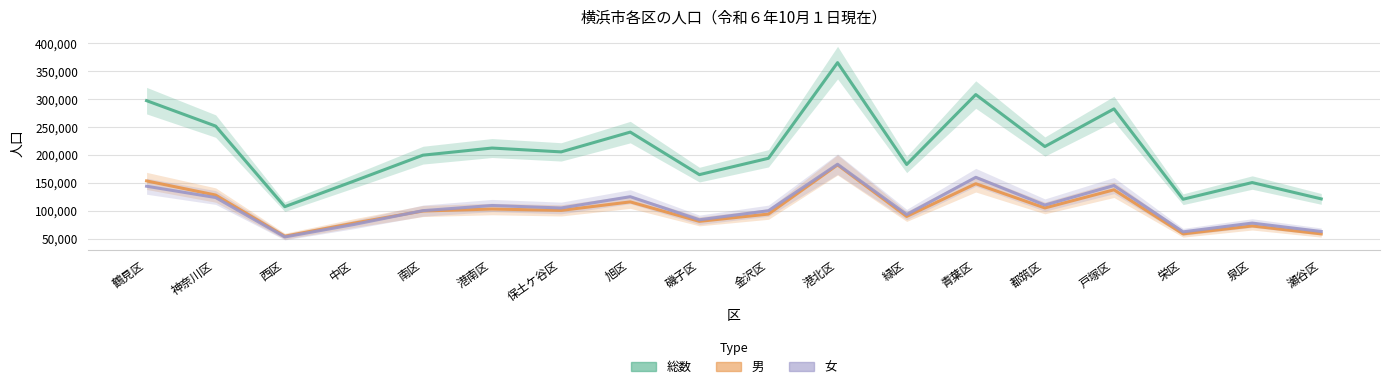

At which category is the sum across all series the highest?

港北区